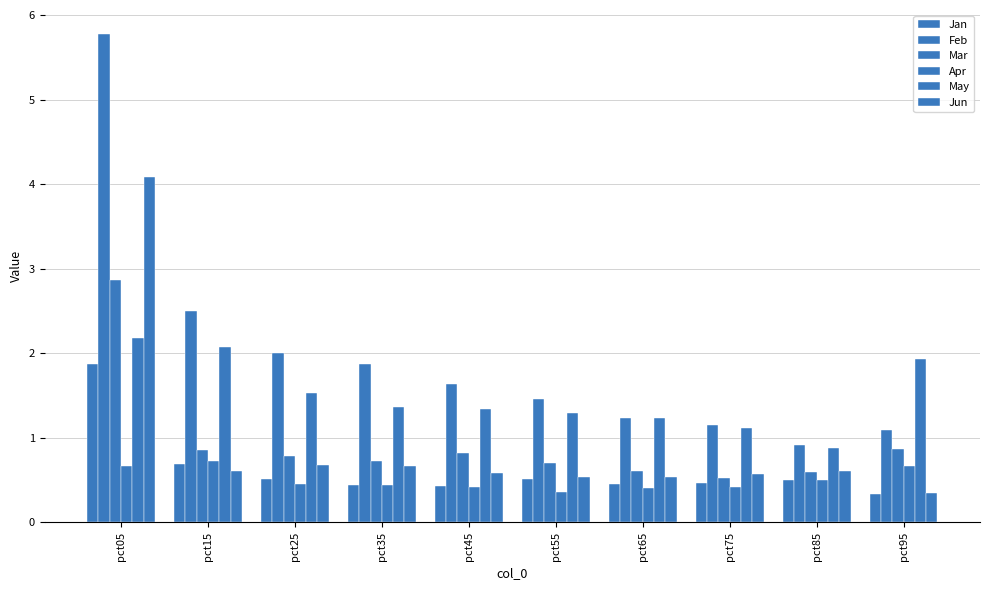

Does the chart contain stacked bars?

No